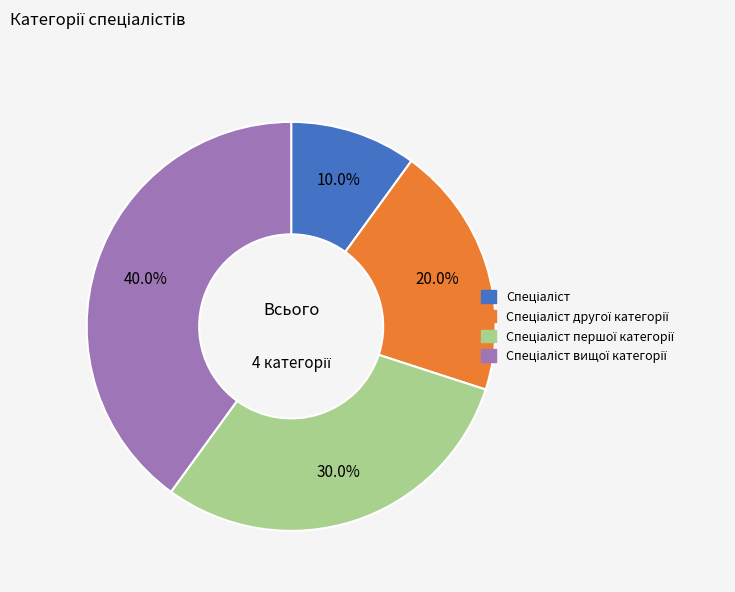

Does any single category account for the majority?

No